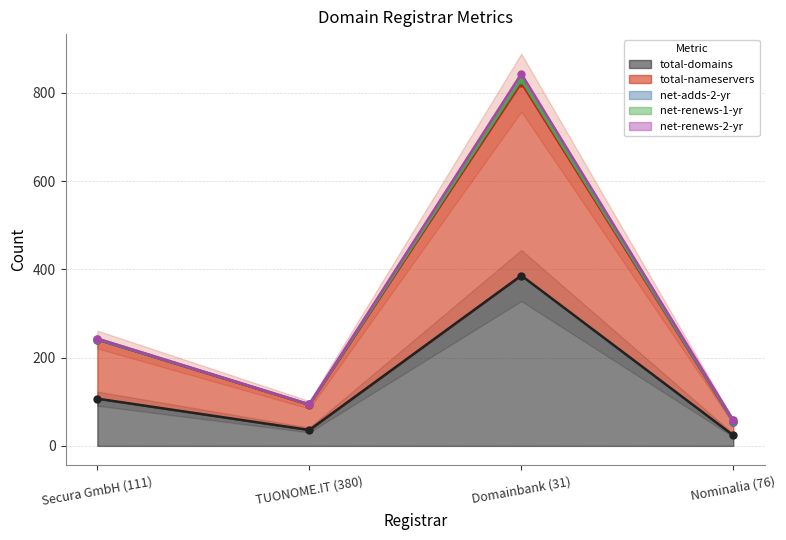

What is the spread (max minus min) of values at Secura GmbH (111)?

134